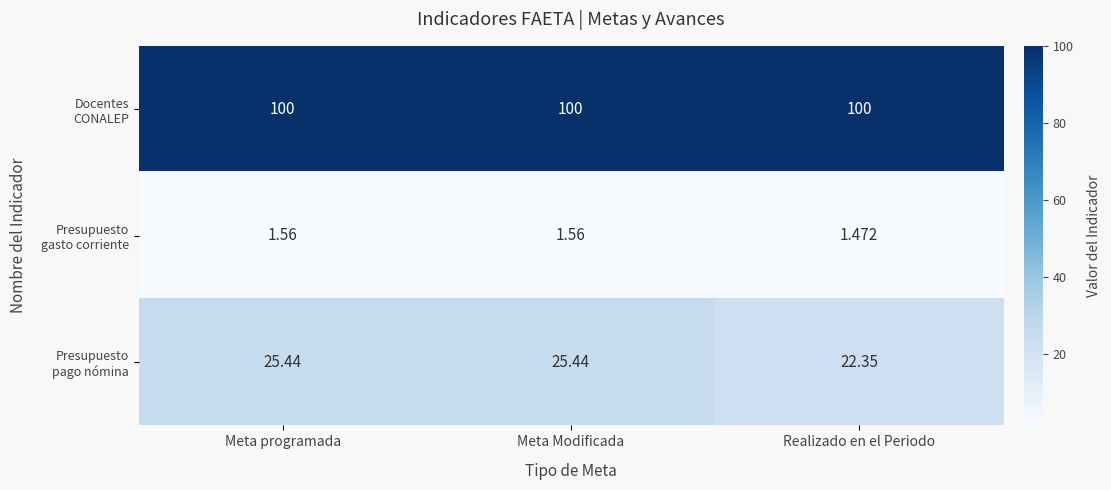

Which series has the widest spread of values?

Presupuesto pago nómina